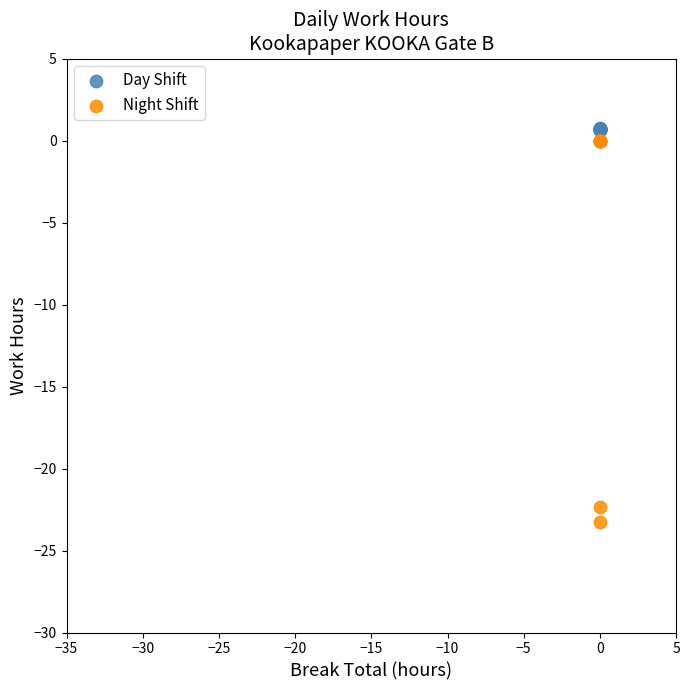

Which series contains the lowest Y value?

Night Shift